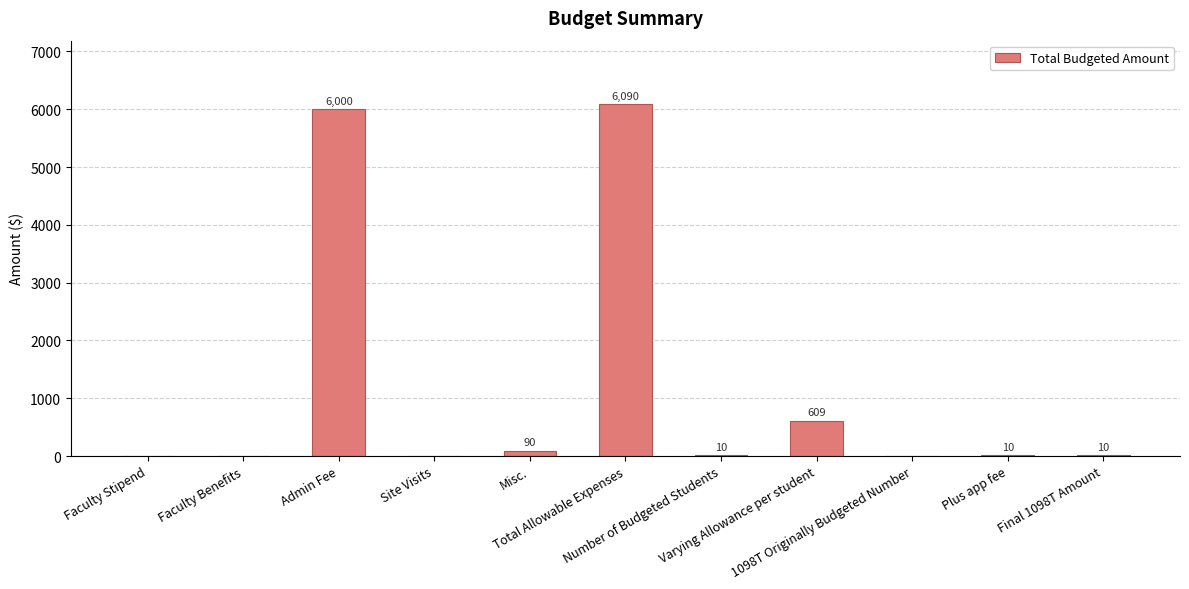

Is it true that the value at Number of Budgeted Students is 10?

True